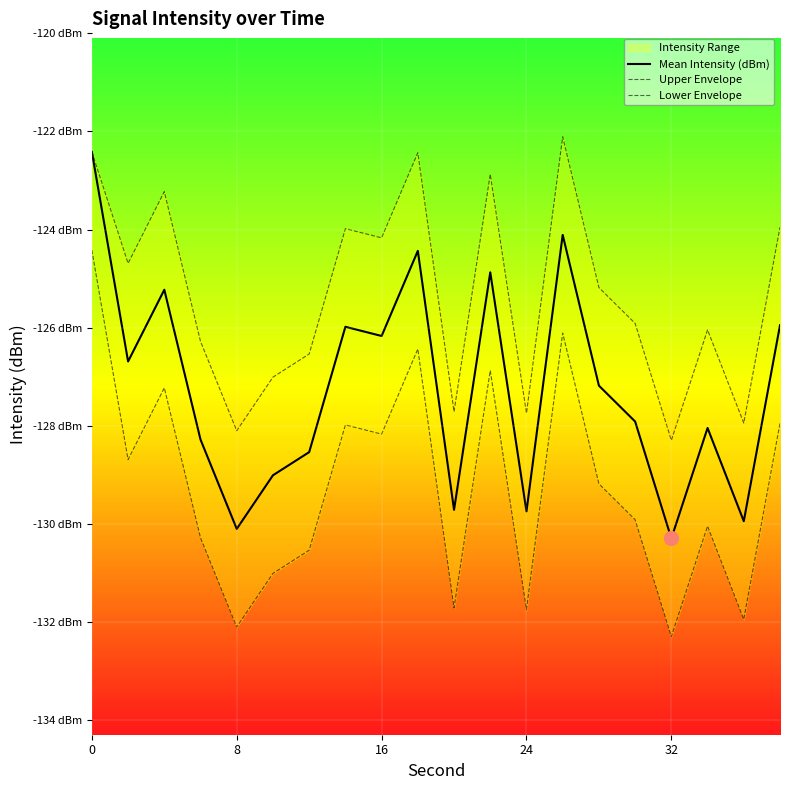

How many interior local valleys does the Lower Envelope series have?

7